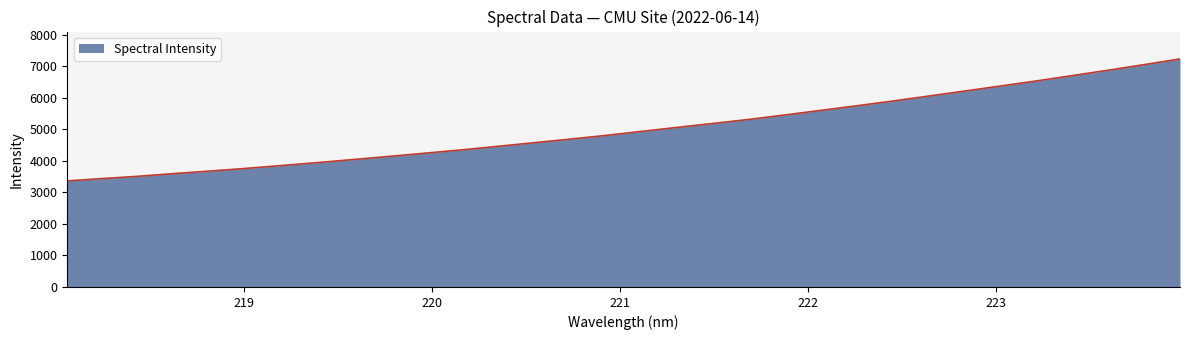

What is the difference between the maximum and minimum values?

3870.7